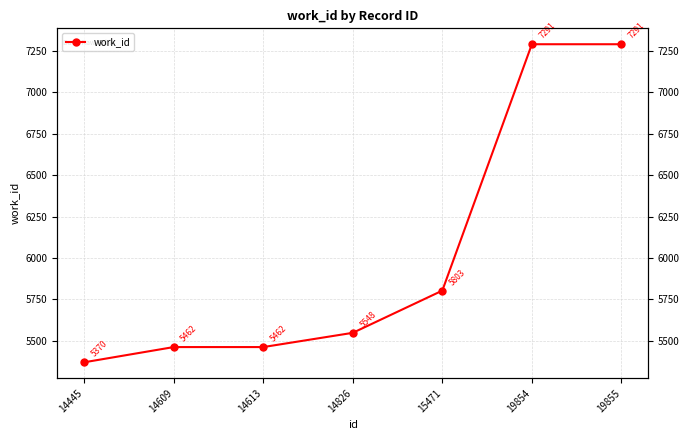

What is the difference between the maximum and second lowest values?

1829